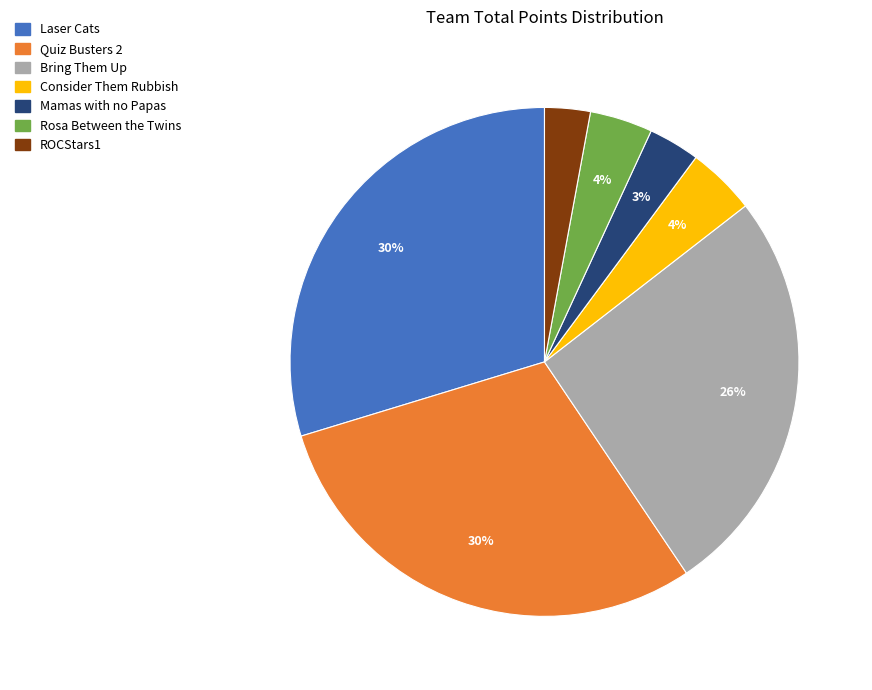

Between Laser Cats and Consider Them Rubbish, which is larger?

Laser Cats